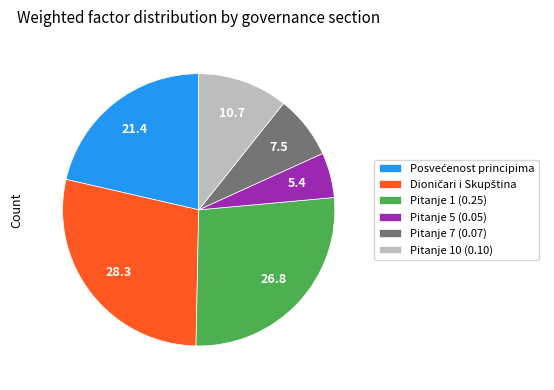

Does any single category account for the majority?

No